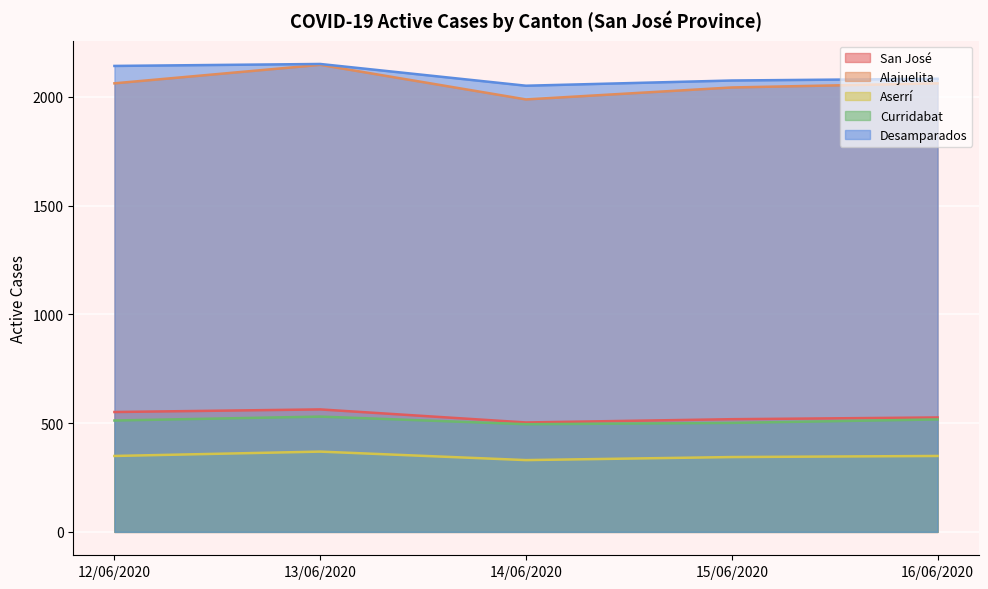

True or false: Desamparados and San José intersect in this chart.

False